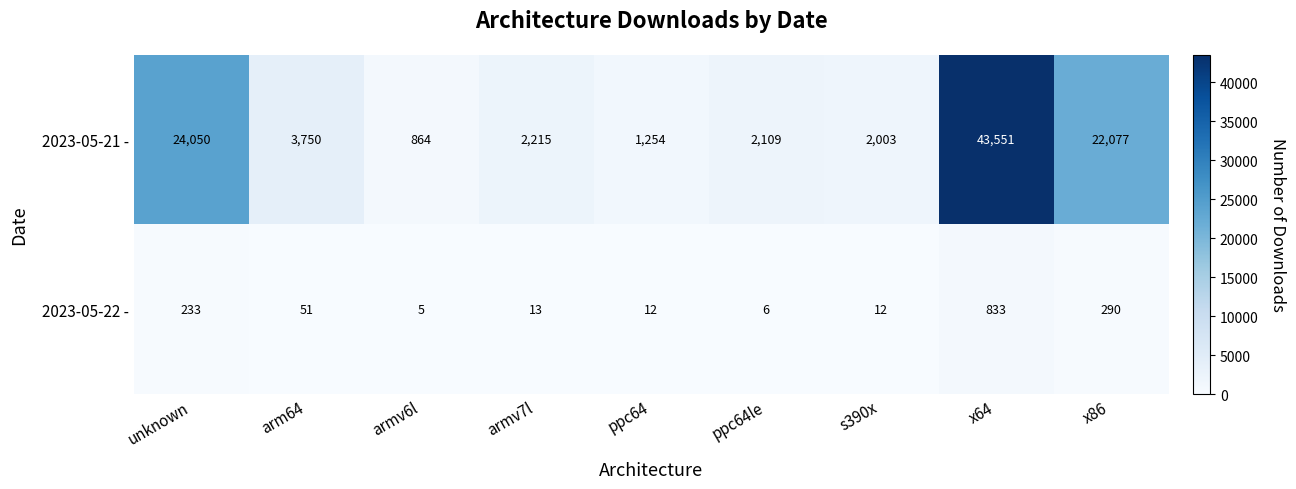

Between arm64 and ppc64, which series saw the biggest shift?

2023-05-21 -